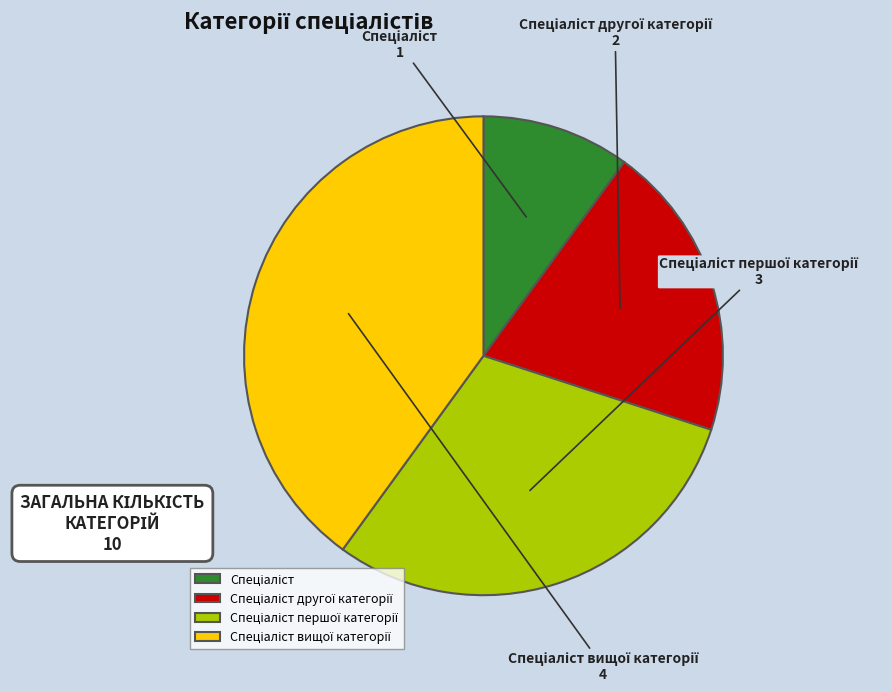

Is there a majority slice in this chart?

No